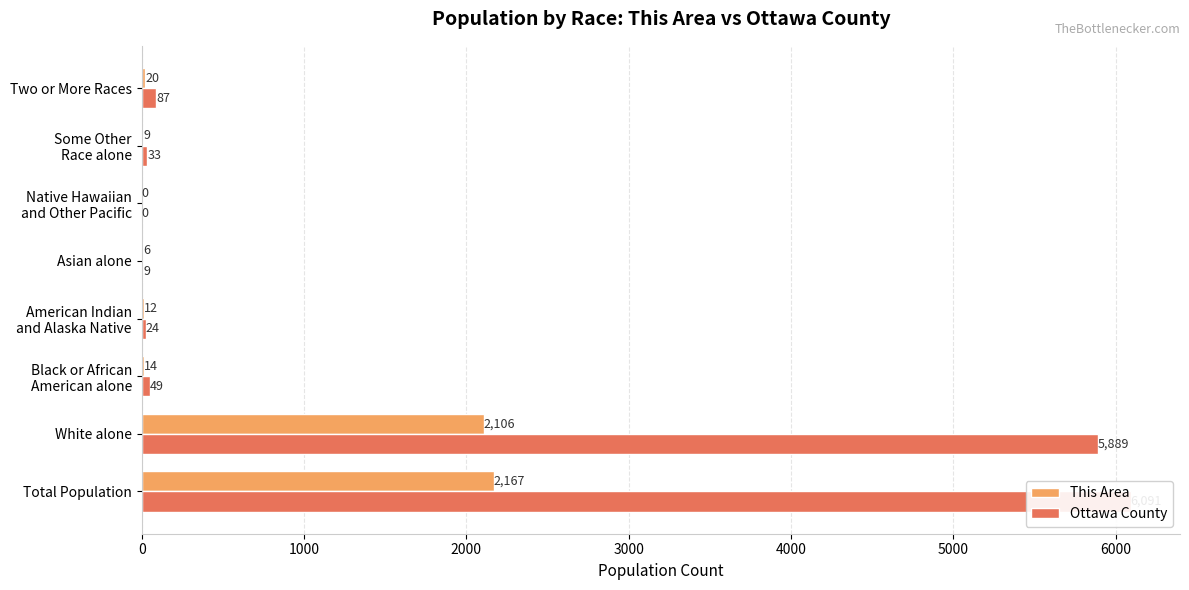

How many bars are there in total?

16